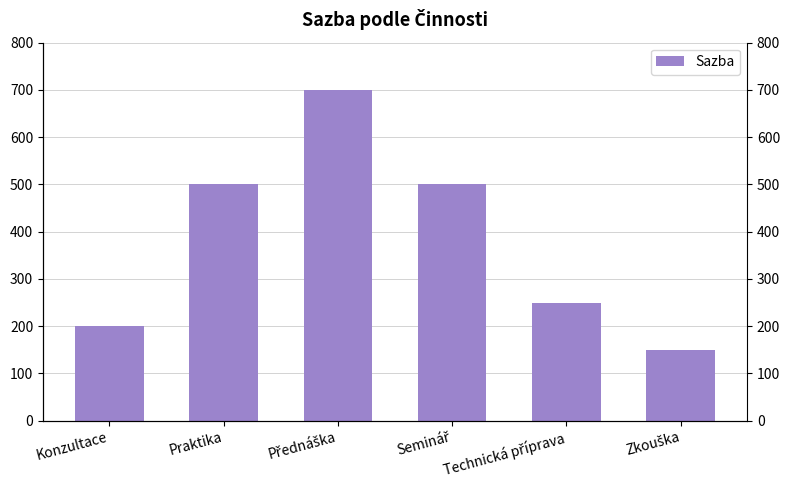

Which label corresponds to the largest value in the chart?

Přednáška